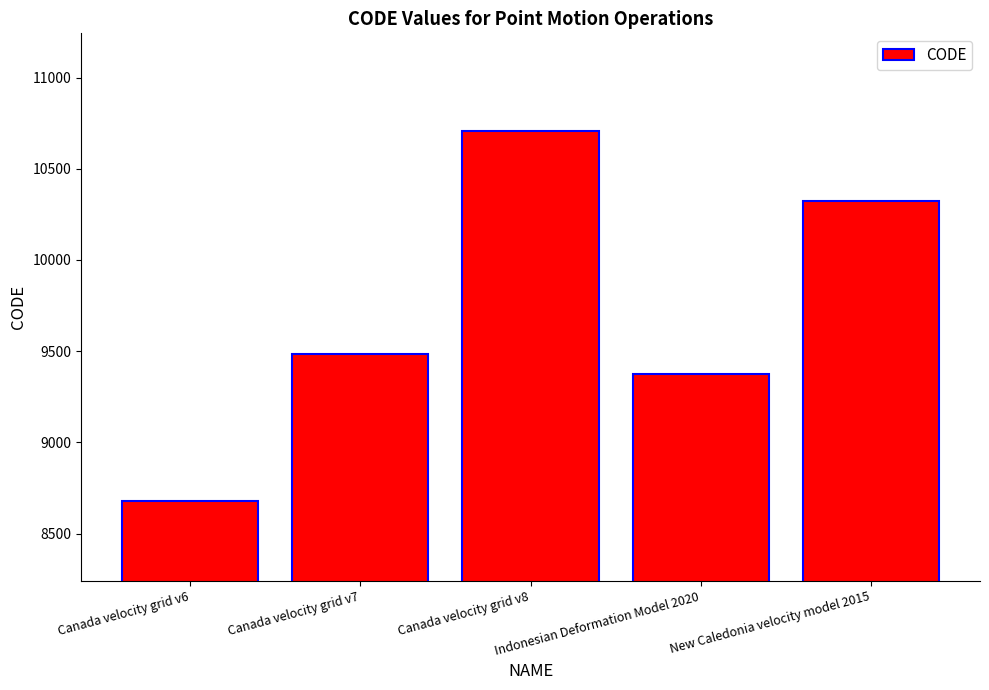

Count the number of categories in the chart.

5